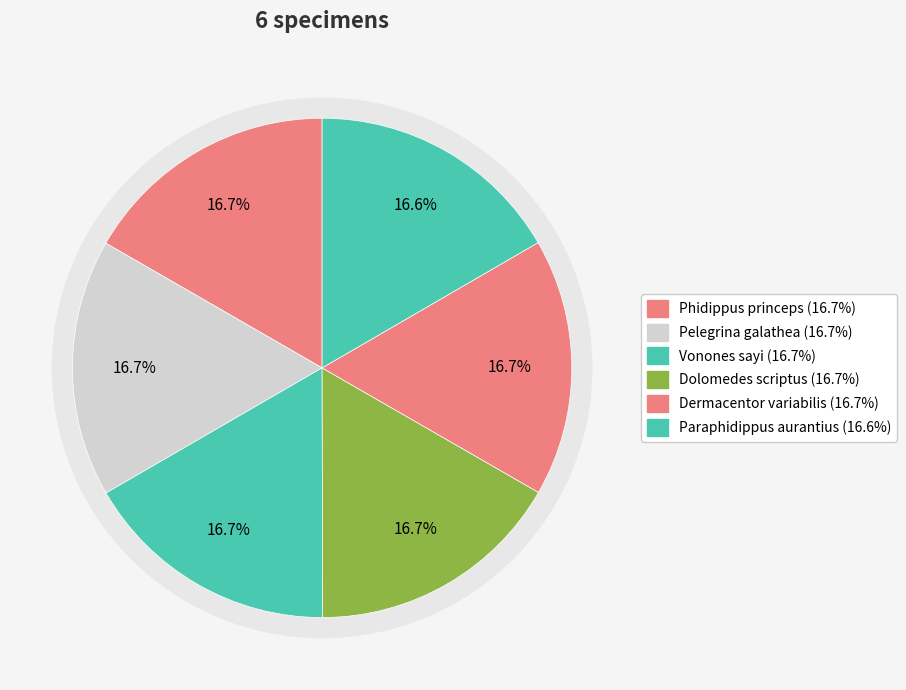

Does Dermacentor variabilis account for over 50% of the chart?

No